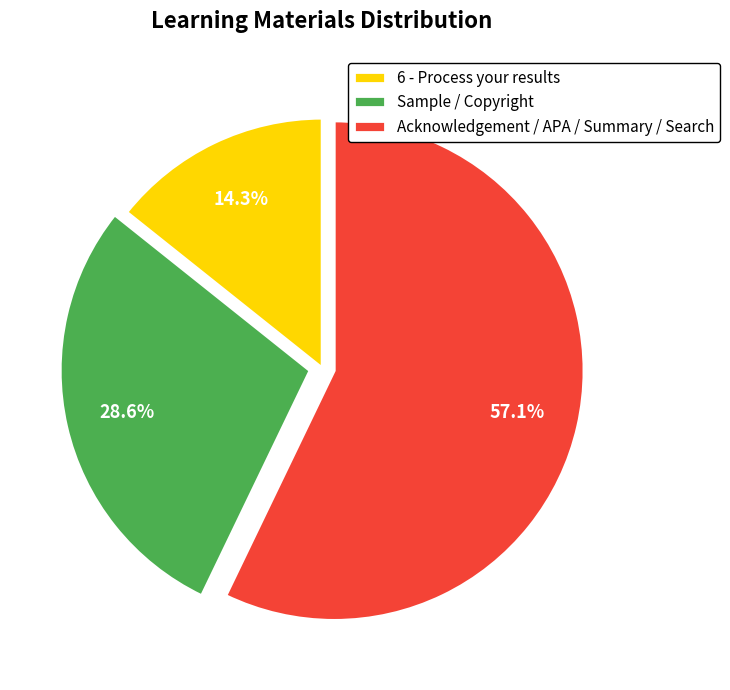

Is there a majority slice in this chart?

Yes